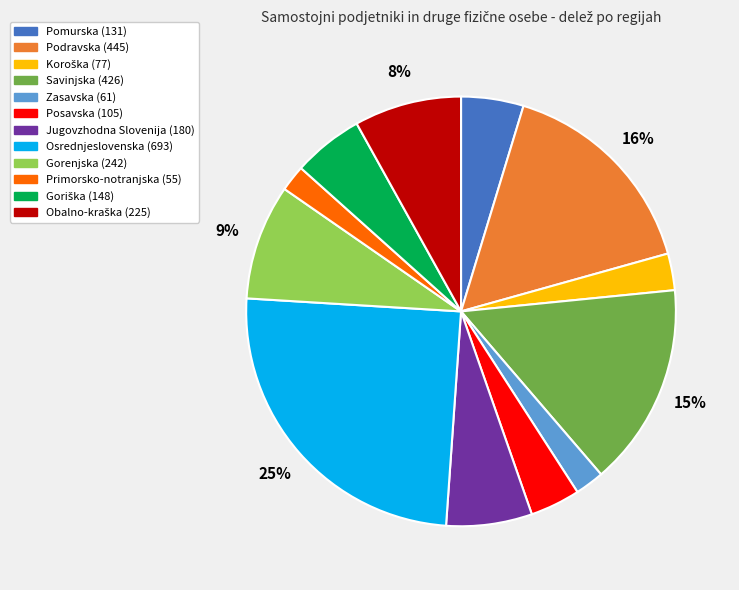

How many slices are in this pie chart?

12